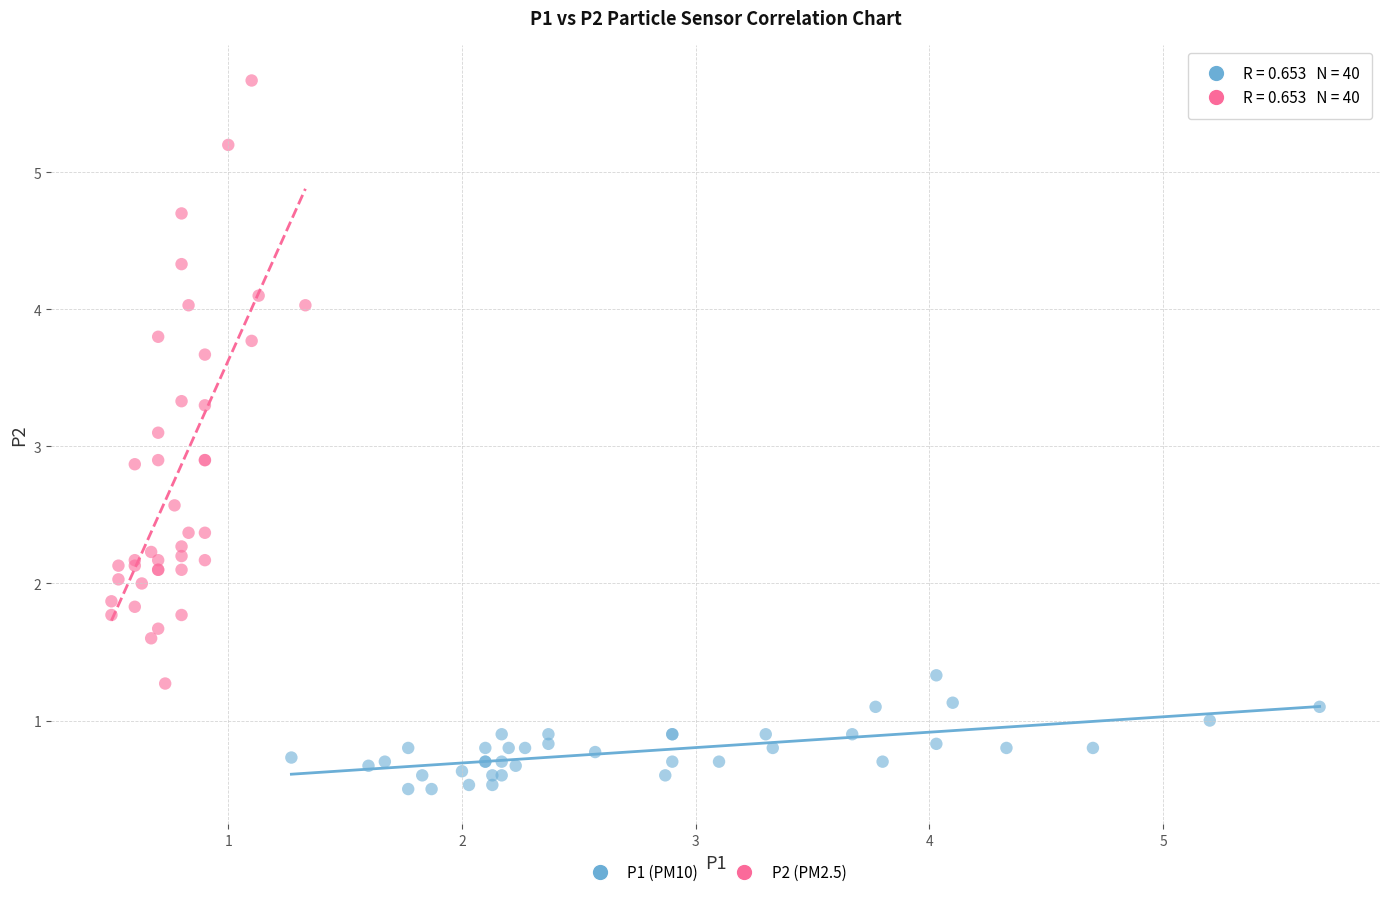

Which series has the largest Y range (max minus min)?

P2 (PM2.5)